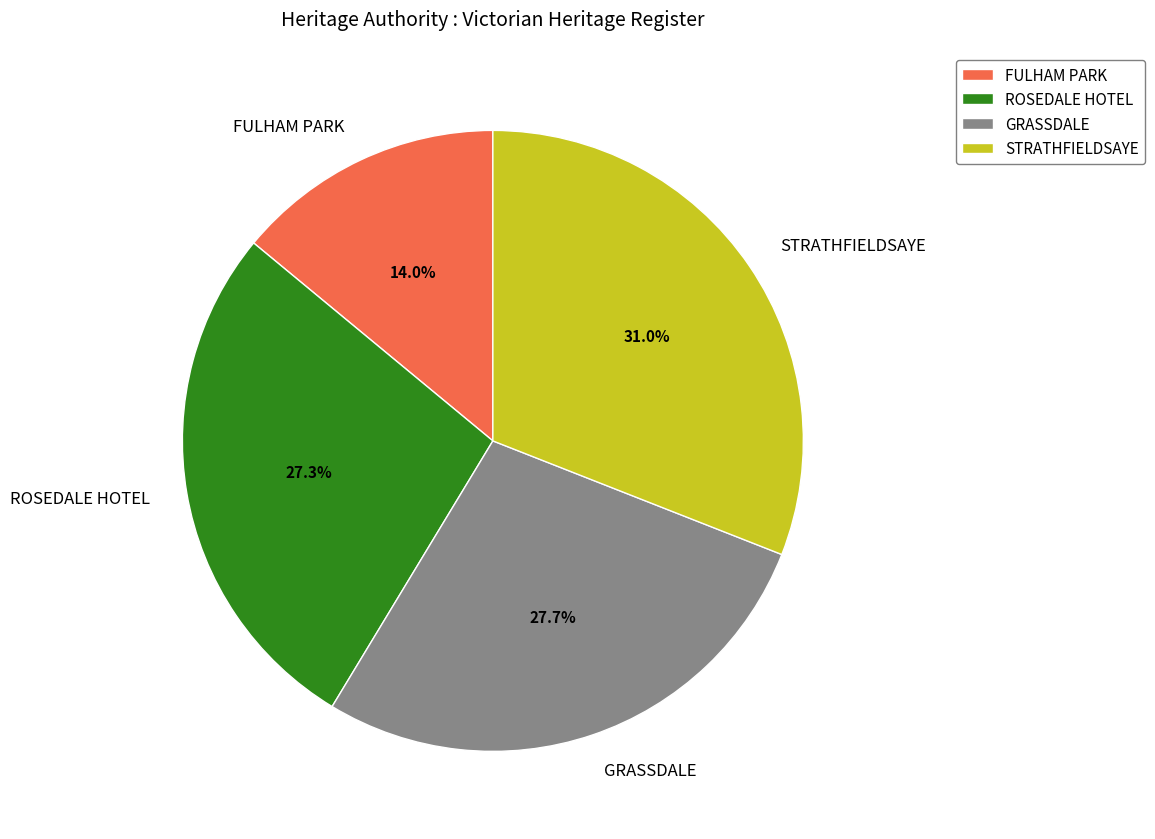

Does FULHAM PARK account for over 50% of the chart?

No